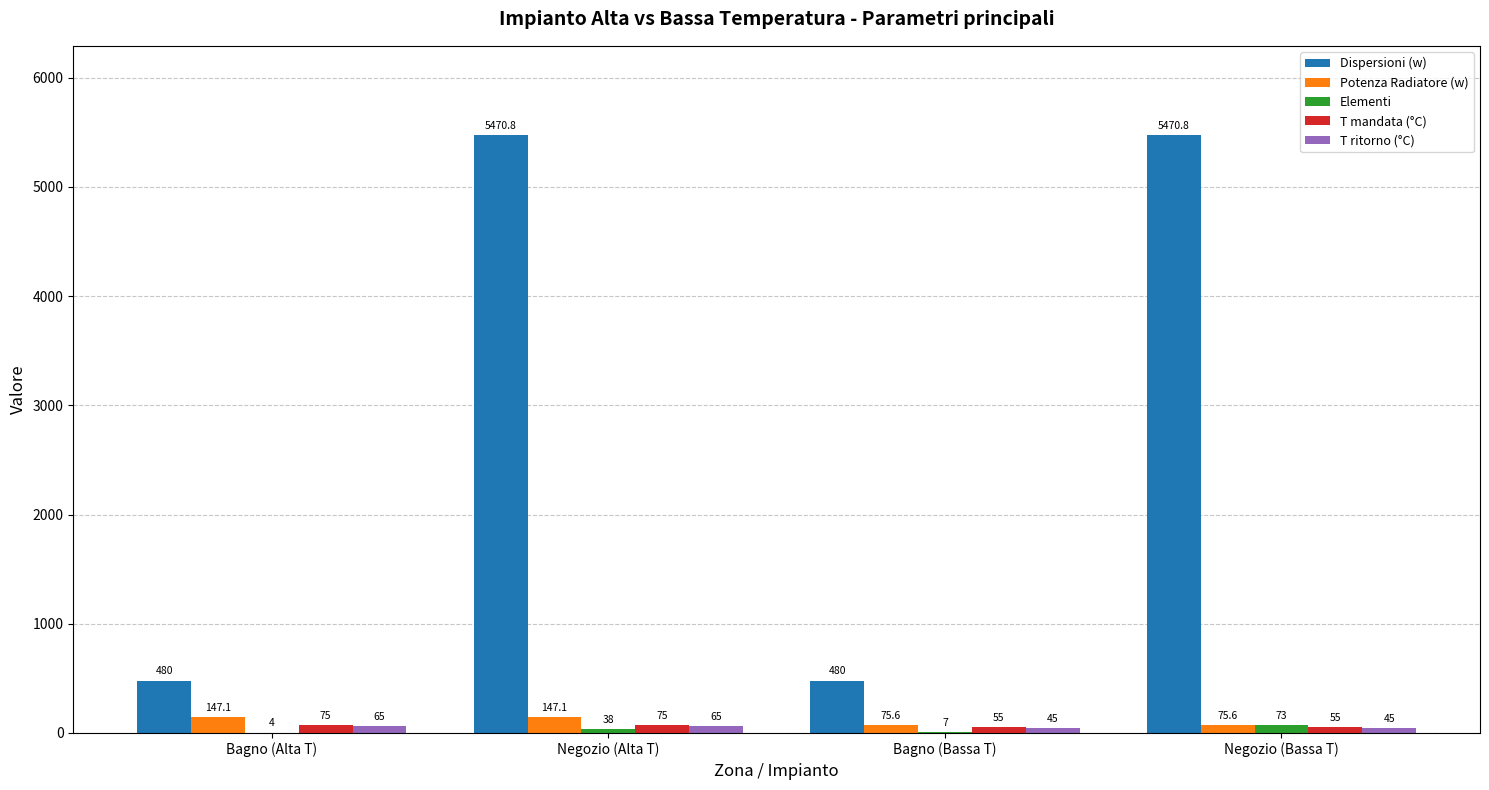

At which category is the sum across all series the highest?

Negozio (Alta T)